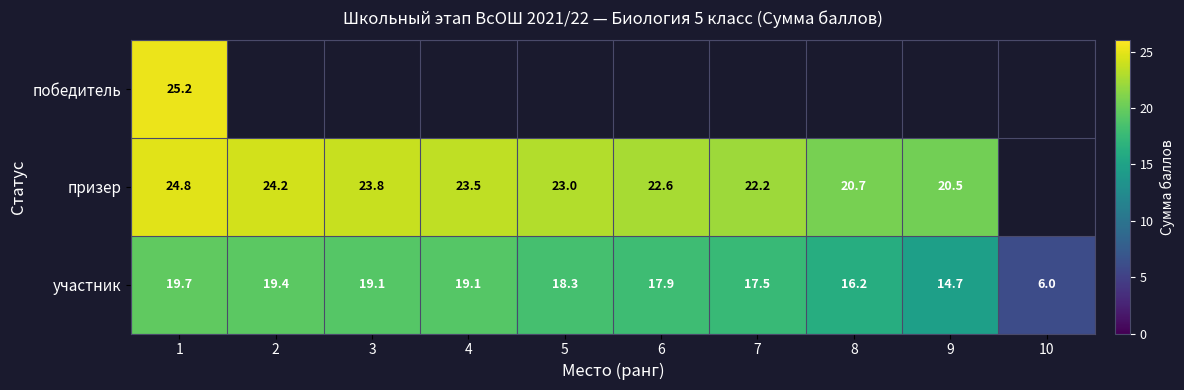

How many distinct data groups are displayed?

3